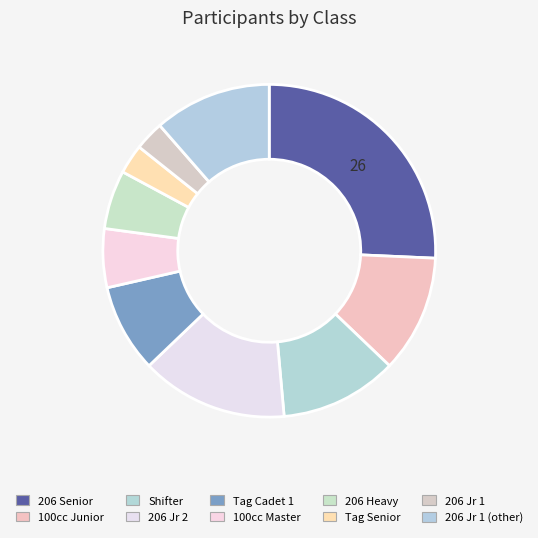

Count the number of slices in the pie.

10